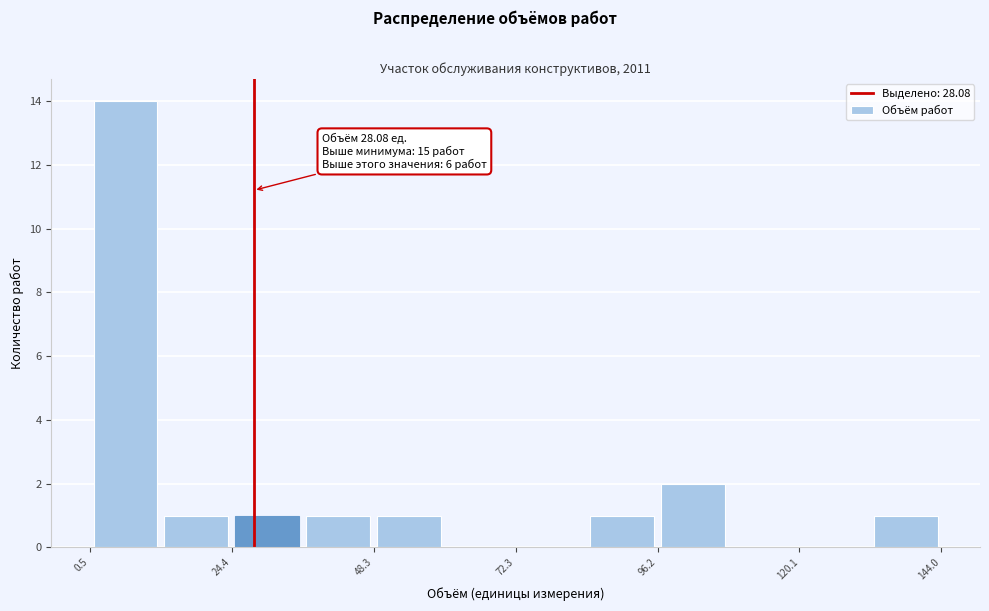

Read against the x-axis, roughly where is the centre of the tallest bar?

5